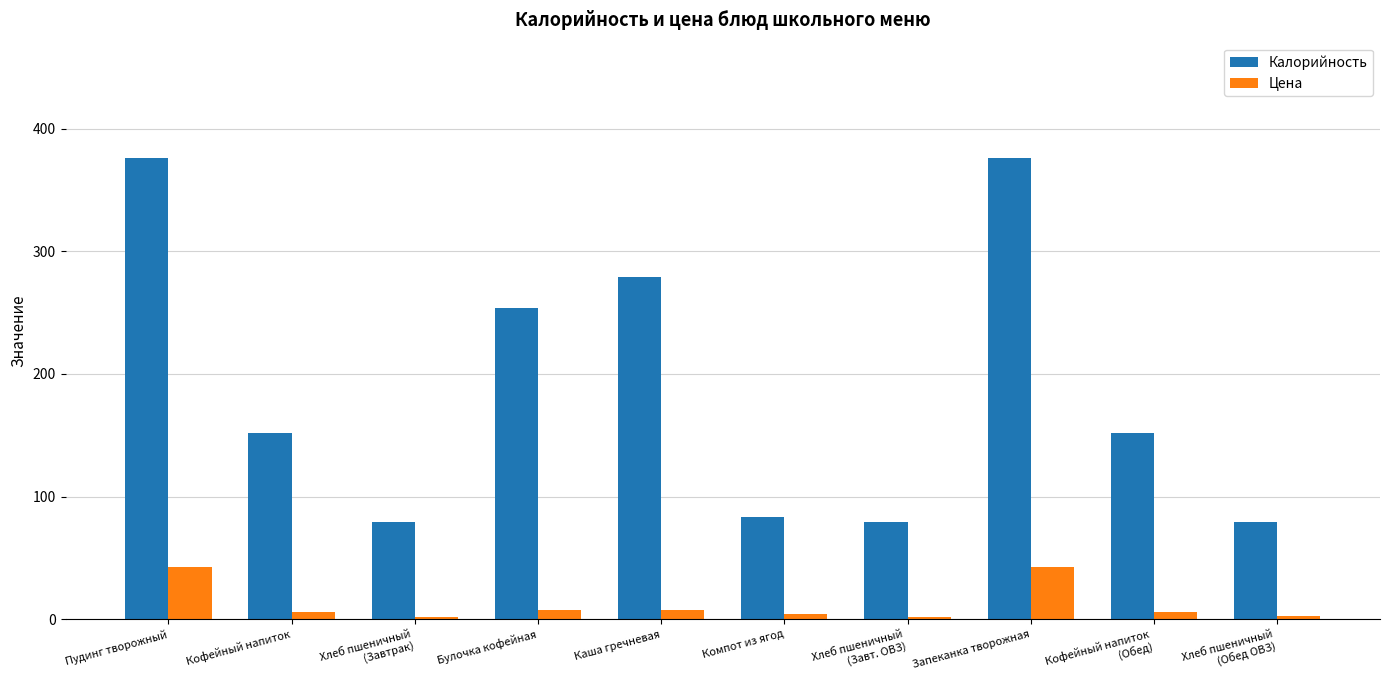

Which series has the largest range (max minus min)?

Калорийность